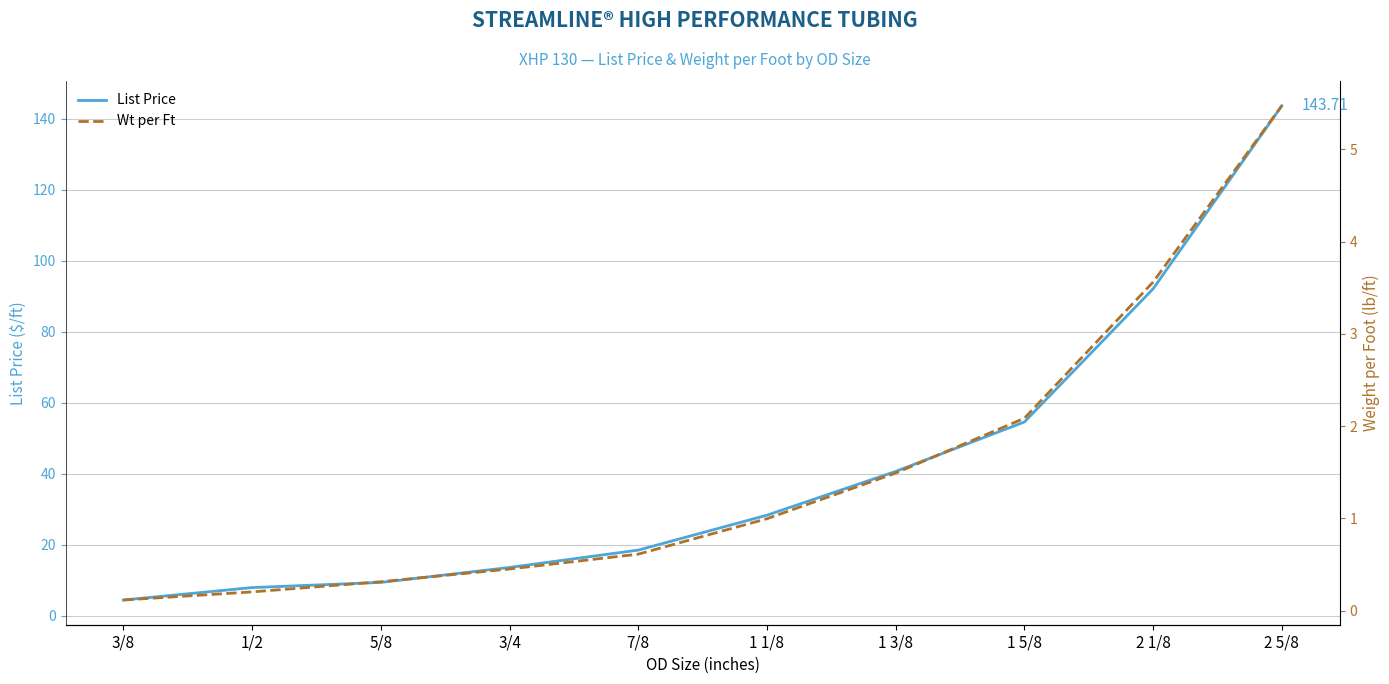

What is the difference between the highest and lowest values at 3/4?

13.2